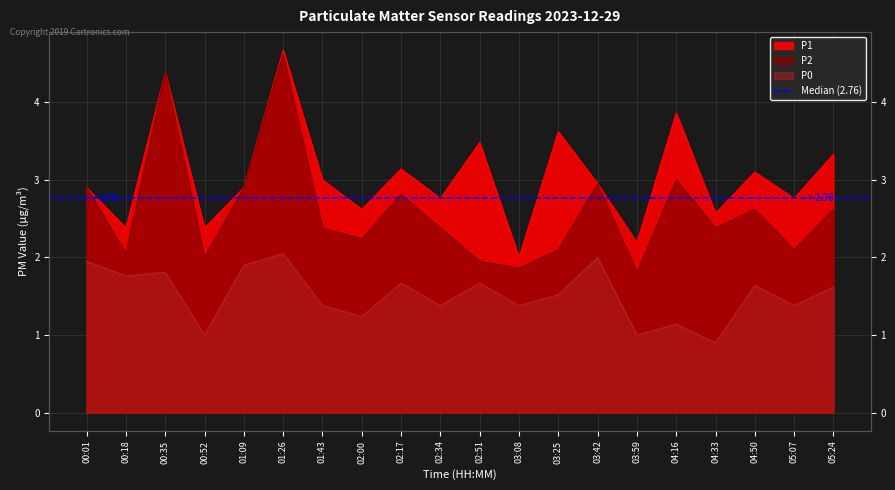

Does the chart display data point markers on the line(s)?

No